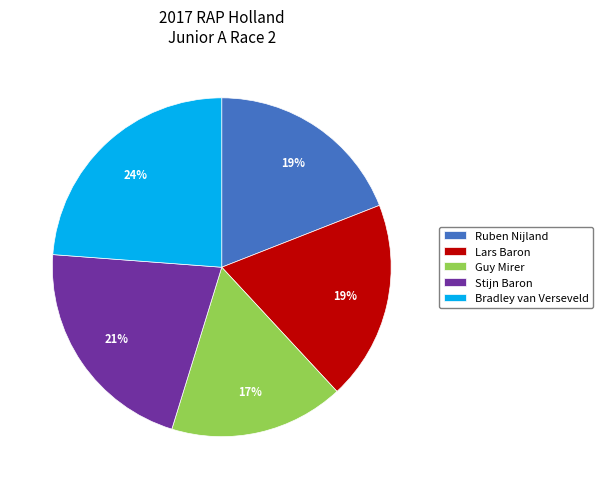

Is Stijn Baron the majority of the pie?

No